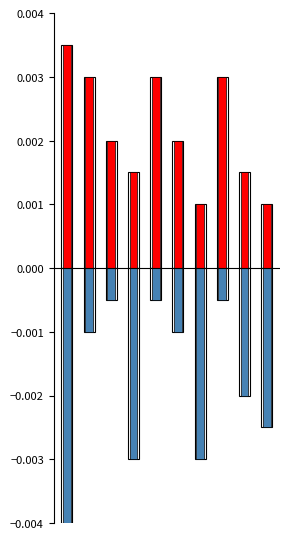

How many bars are there in each group?

2